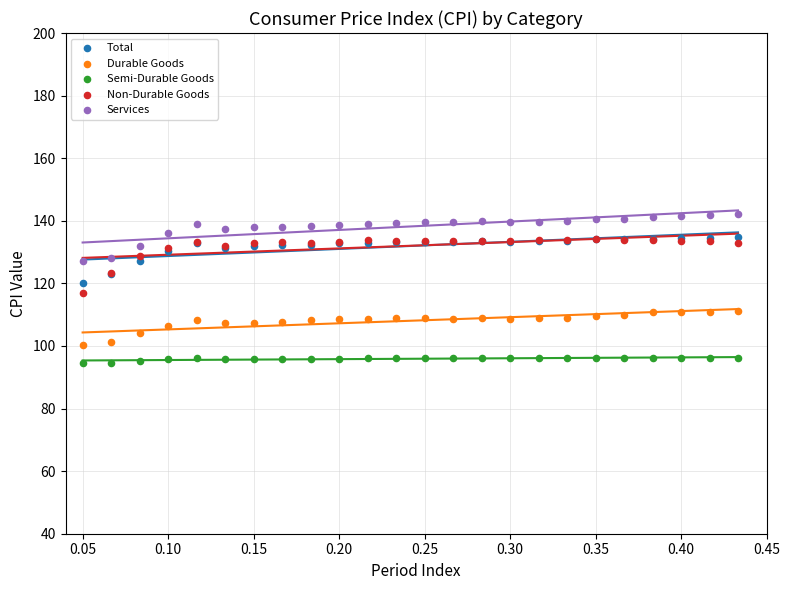

Which series reaches the maximum Y coordinate?

Services